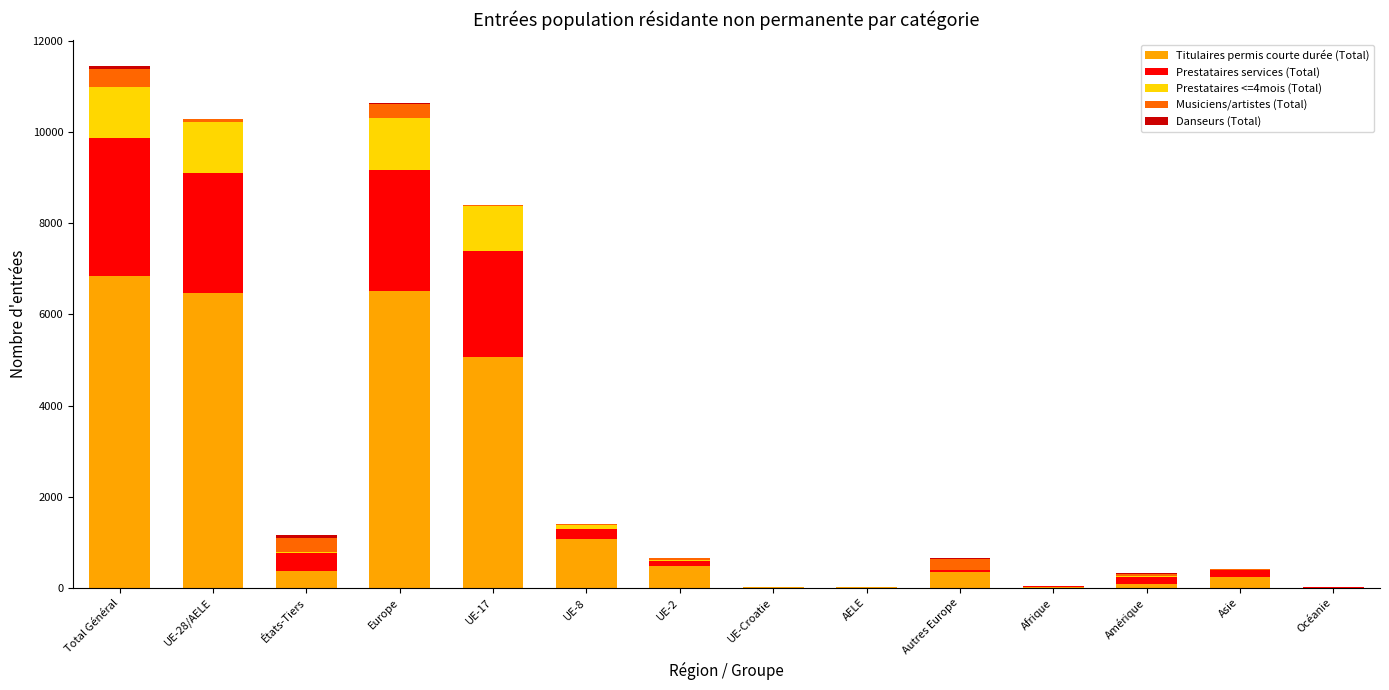

At which label does Titulaires permis courte durée (Total) reach its peak?

Total Général